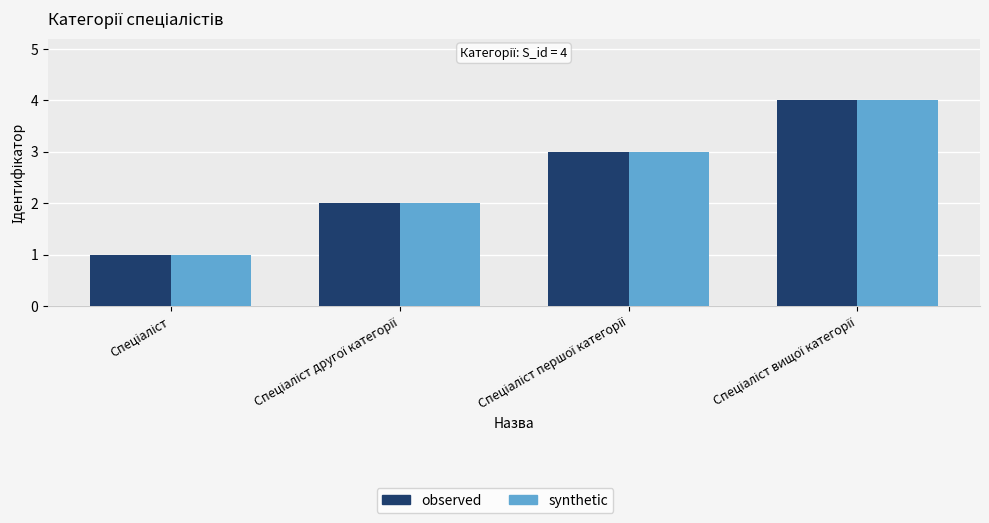

What is the sum of all observed values?

10